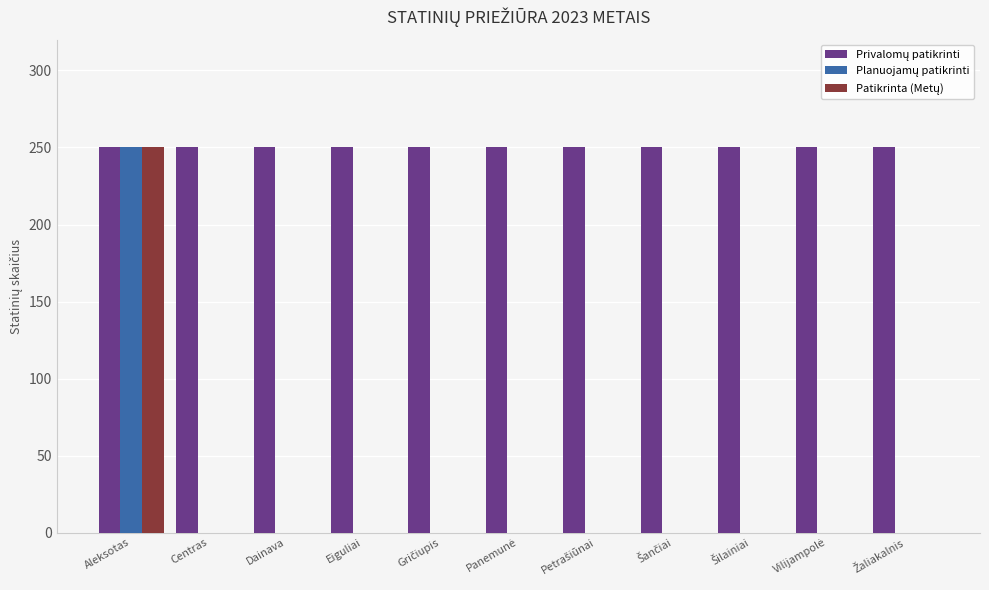

What is the maximum value shown in the chart?

250